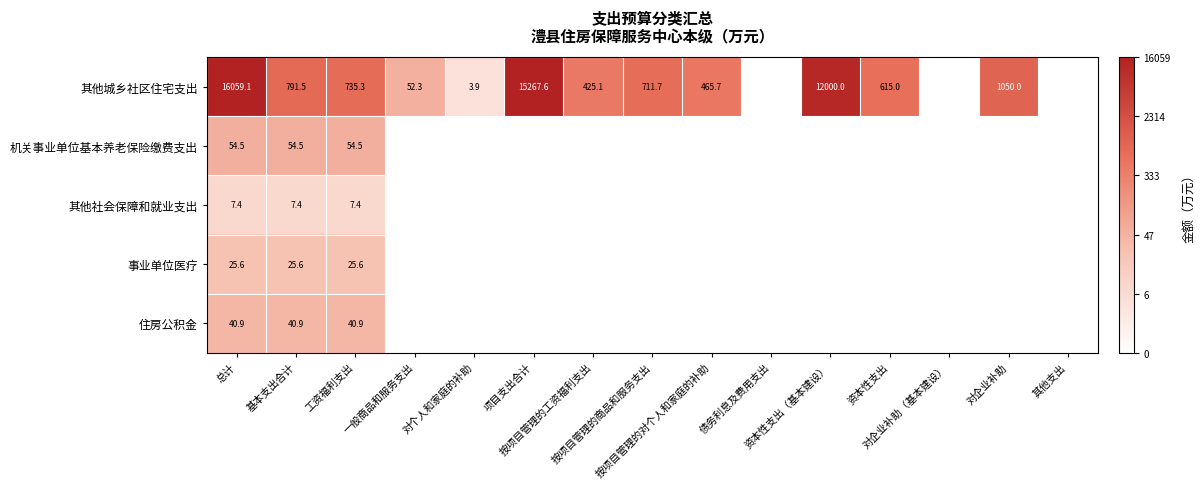

Which series has the largest total across all categories?

其他城乡社区住宅支出